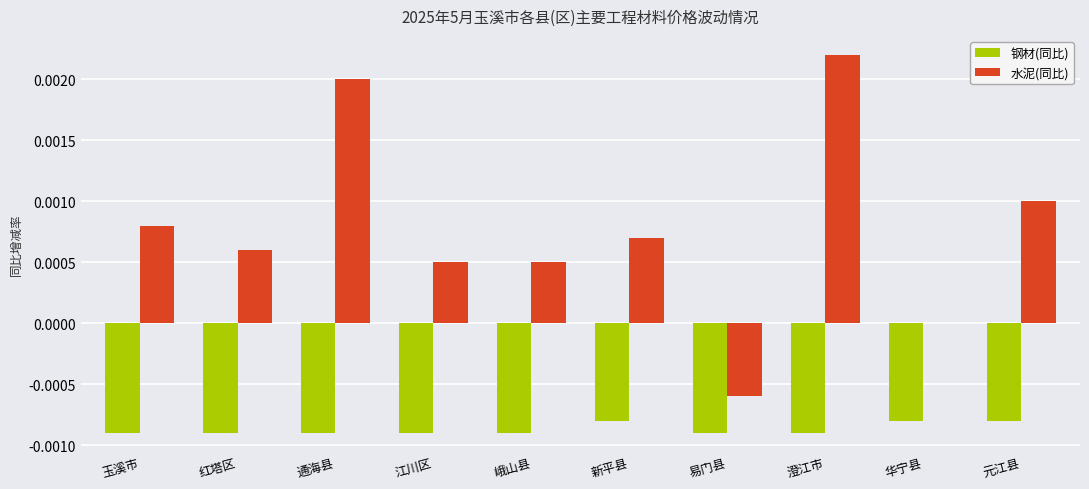

True or false: 钢材(同比) has a value of -0.0 at 澄江市.

True